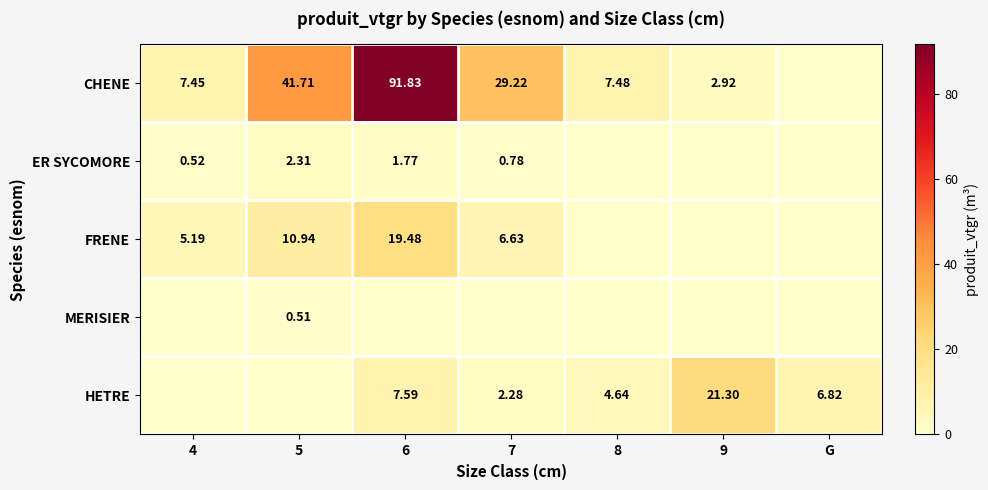

What is the spread (max minus min) of values at 5?

41.7